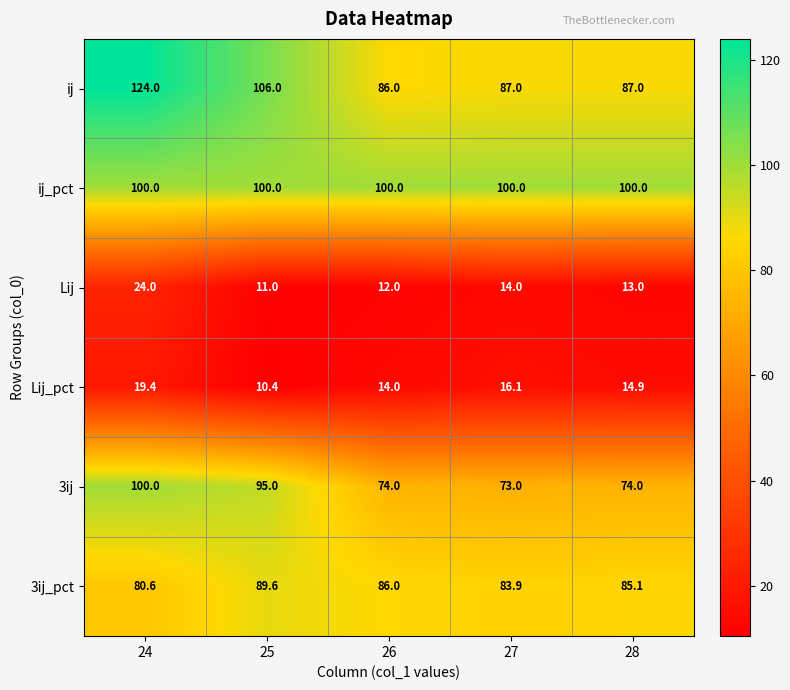

At which category does the chart reach its peak across all series?

24